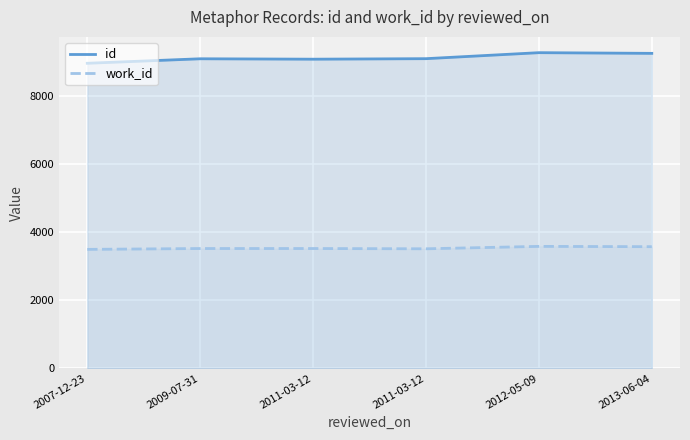

At which label does id reach its minimum?

2007-12-23